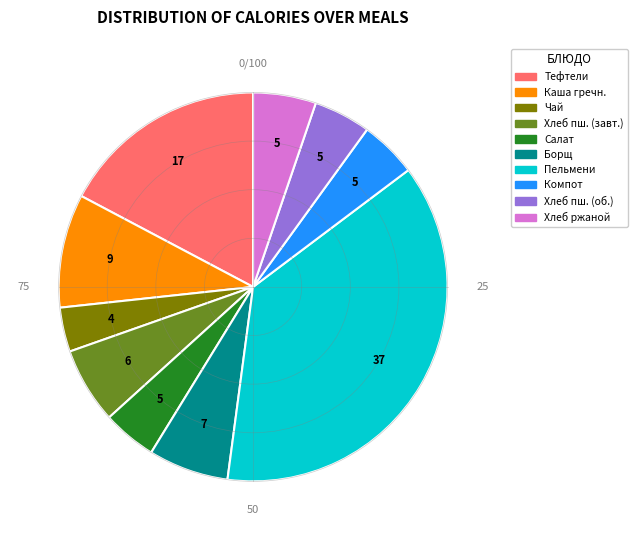

Is there a majority slice in this chart?

No